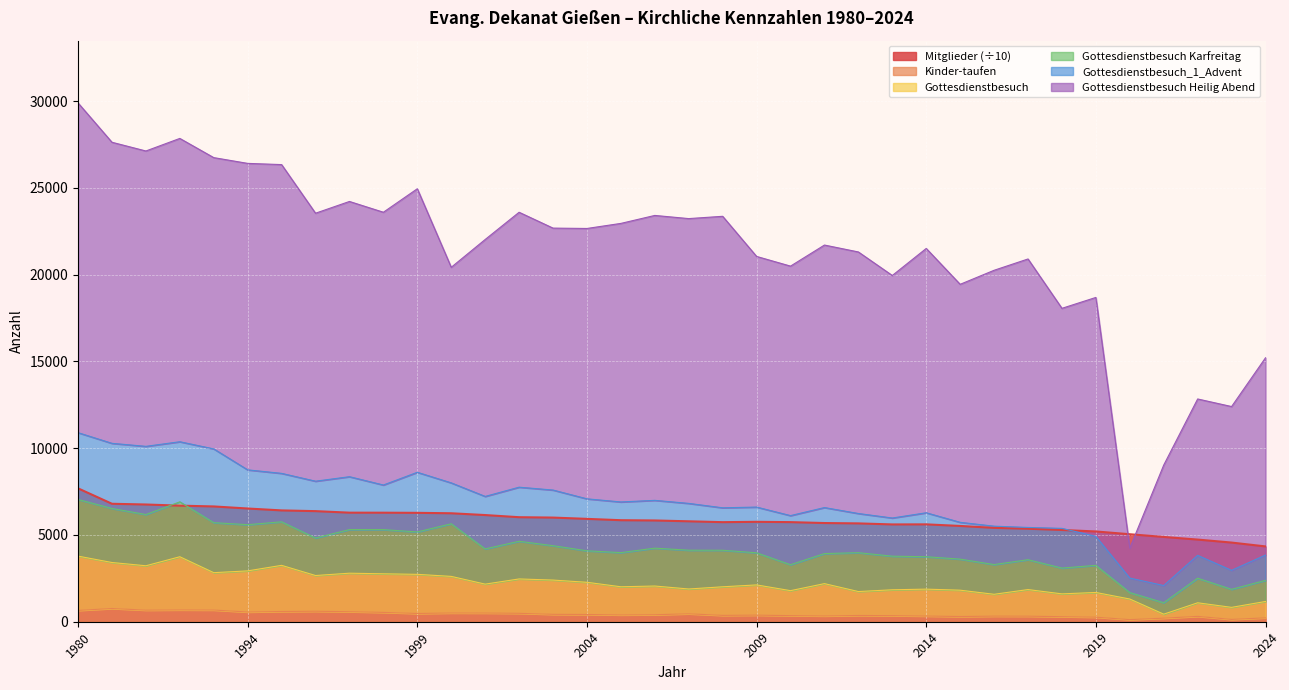

True or false: Mitglieder (÷10) and Kinder-taufen intersect in this chart.

False